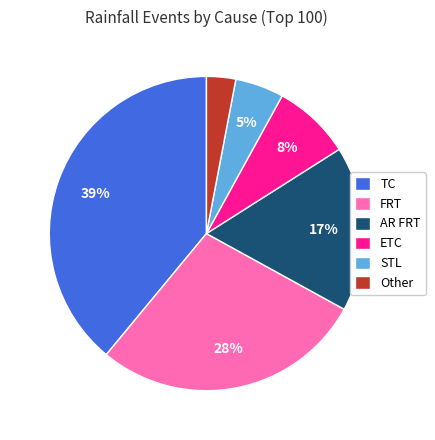

What percentage is the STL slice, to the nearest percent?

5%